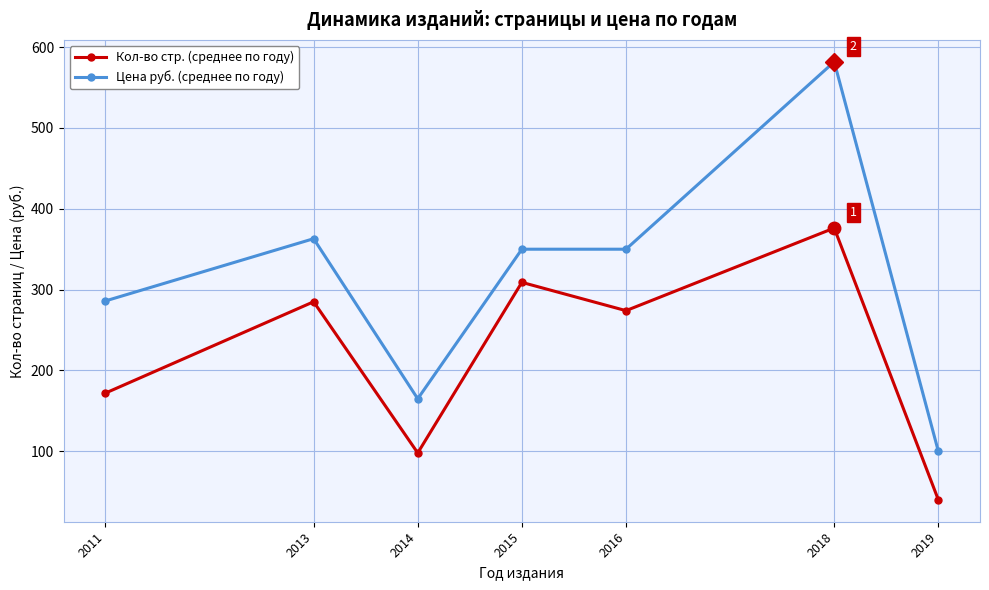

Which category has the lowest value across all series?

2019